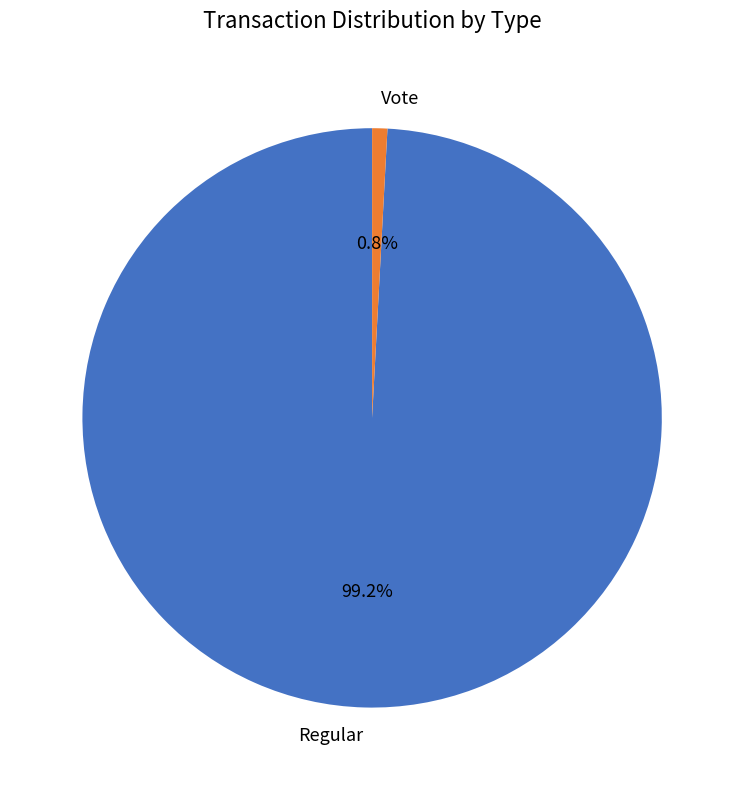

To the nearest percent, what is the difference between the largest and smallest slice percentages?

98%